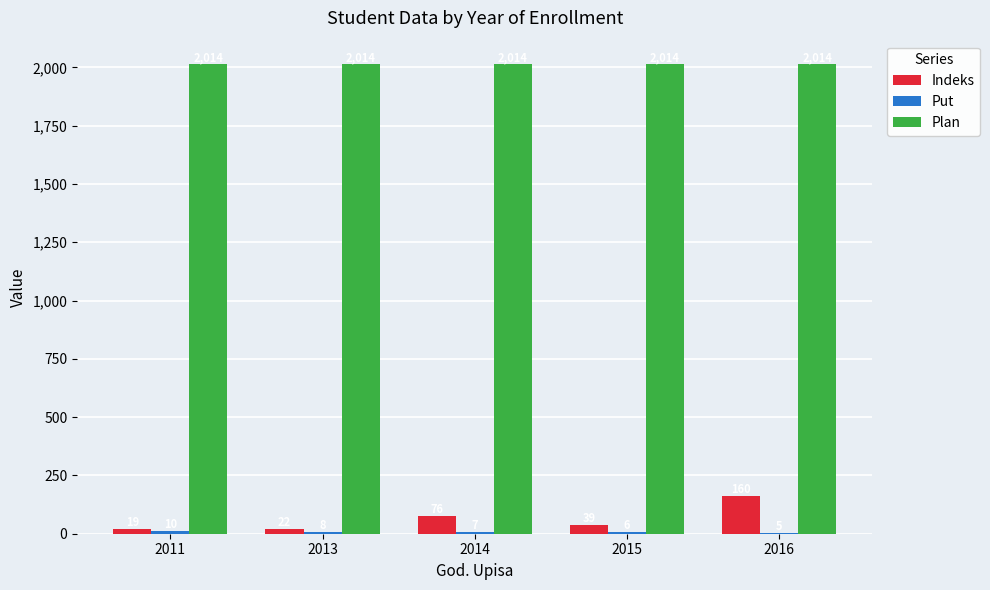

What is the sum of the Plan values at 2014 and 2013?

4028